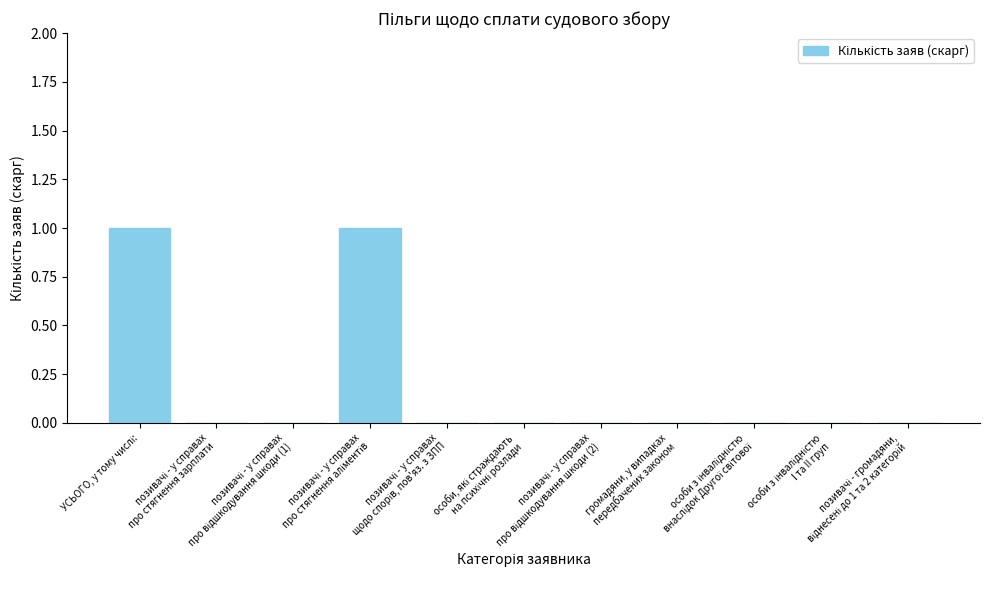

Count the number of categories in the chart.

11